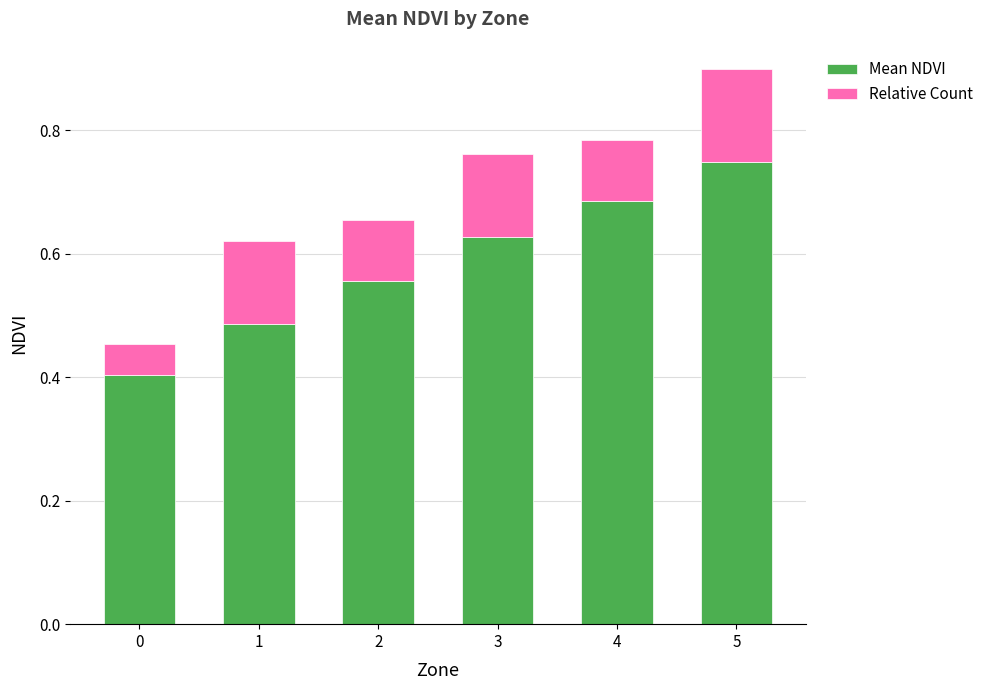

At which category is the sum across all series the highest?

5